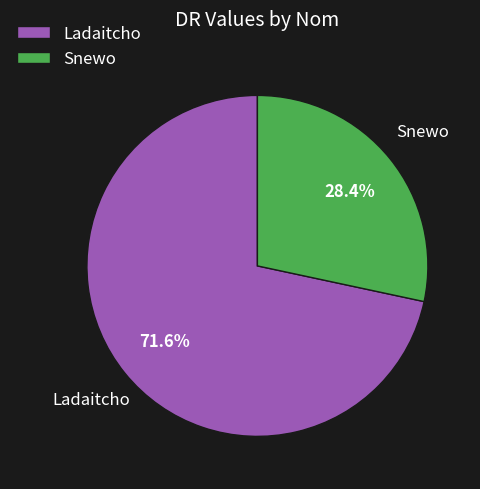

To the nearest percent, what percentage of the pie is Snewo?

28%